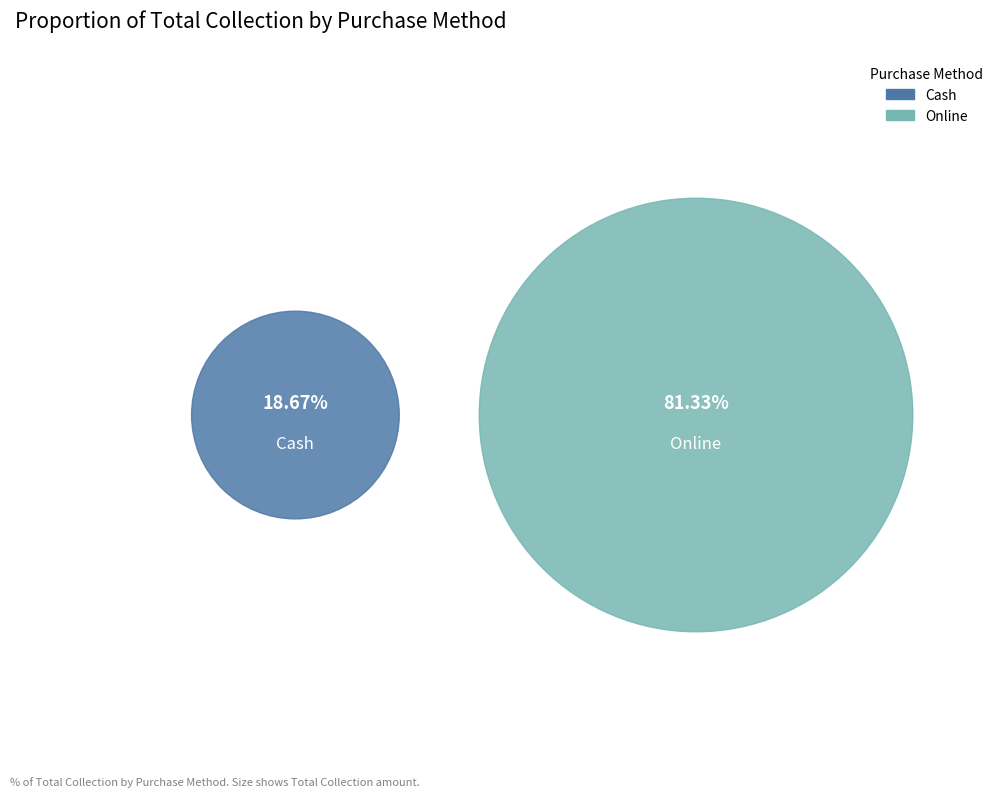

Rank the categories by value from lowest to highest.

Cash, Online